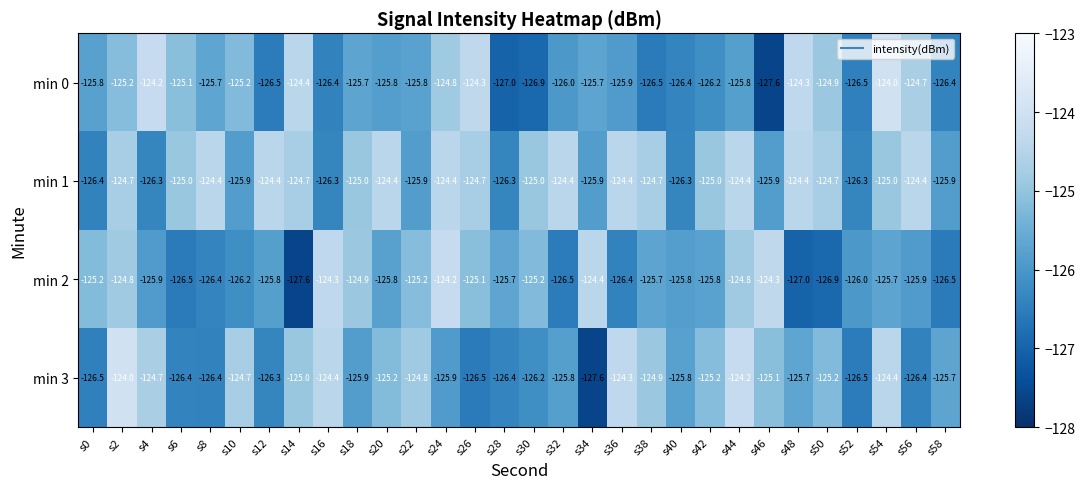

Where does the min 1 series first go above -125?

s2